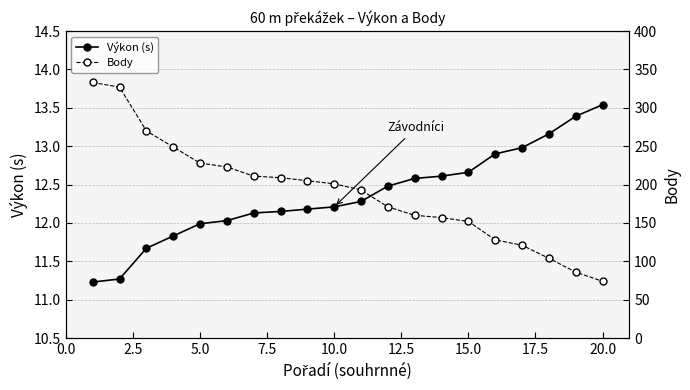

Is it true that Výkon (s) equals 6.9 at 5.0?

False